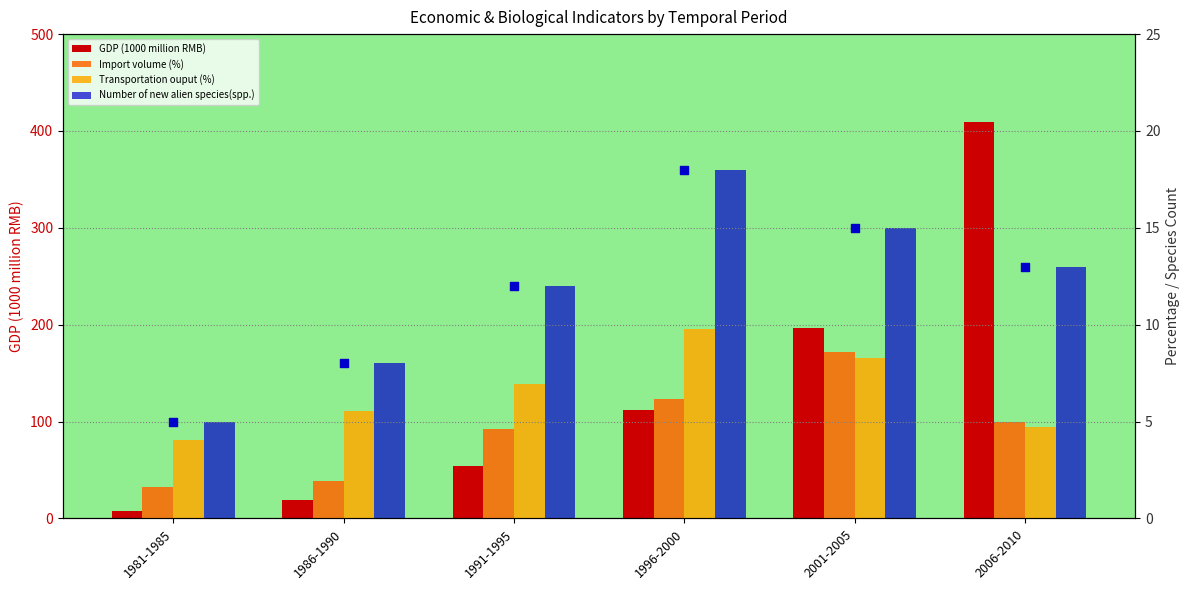

Is the value of Number of new alien species(spp.) at 1996-2000 greater than the value of Import volume (%) at 2001-2005?

Yes